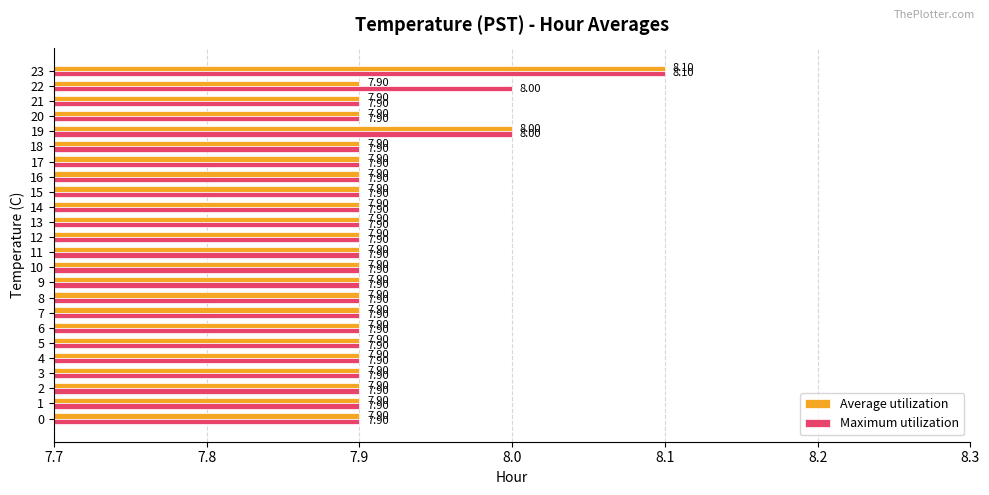

How many Maximum utilization values are between 7 and 8?

23